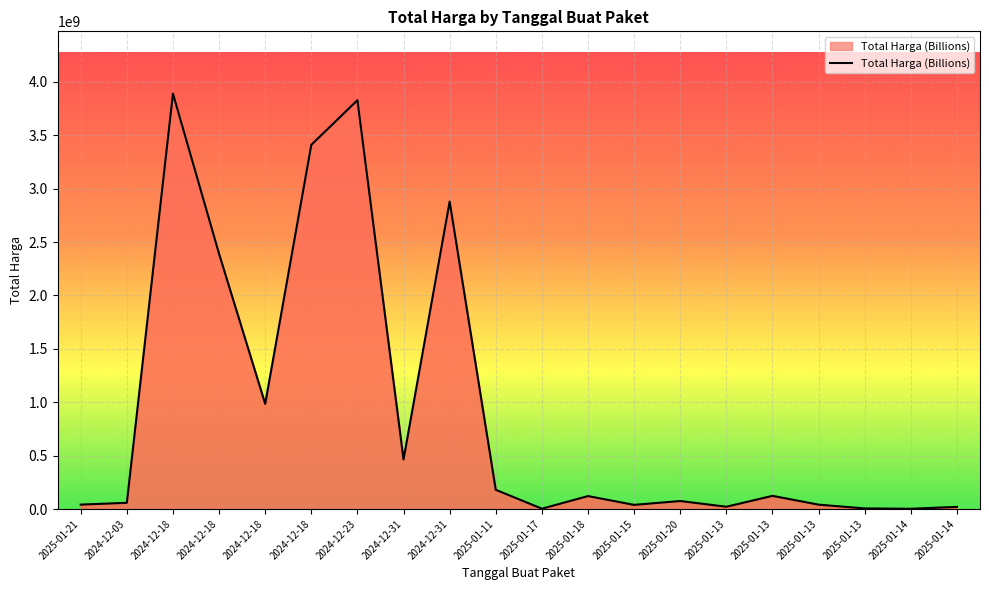

What is the approximate value at 2025-01-13, to the nearest 100?

5668900